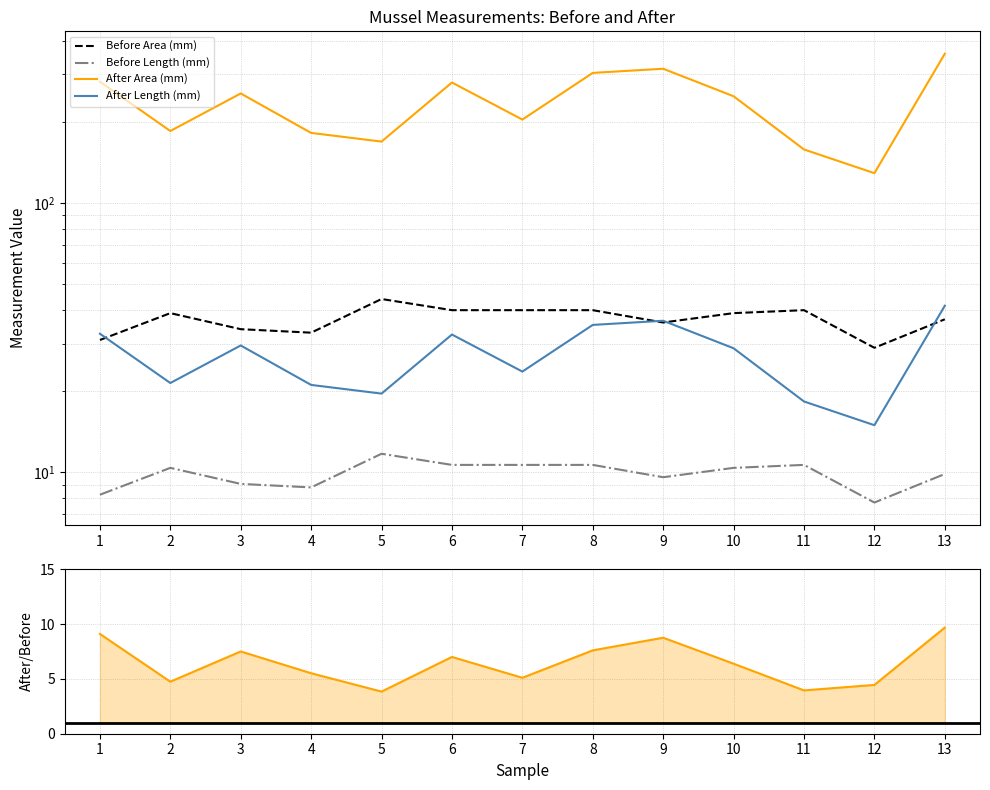

Where is After Length (mm) nearest to the value 28?

10